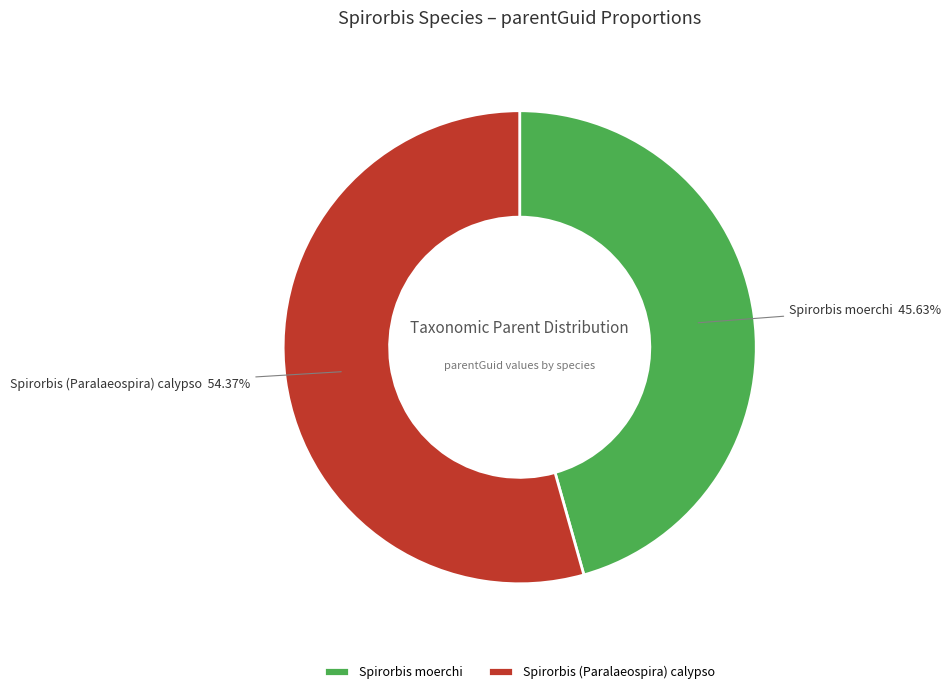

True or false: Spirorbis moerchi accounts for 46% of the total.

True